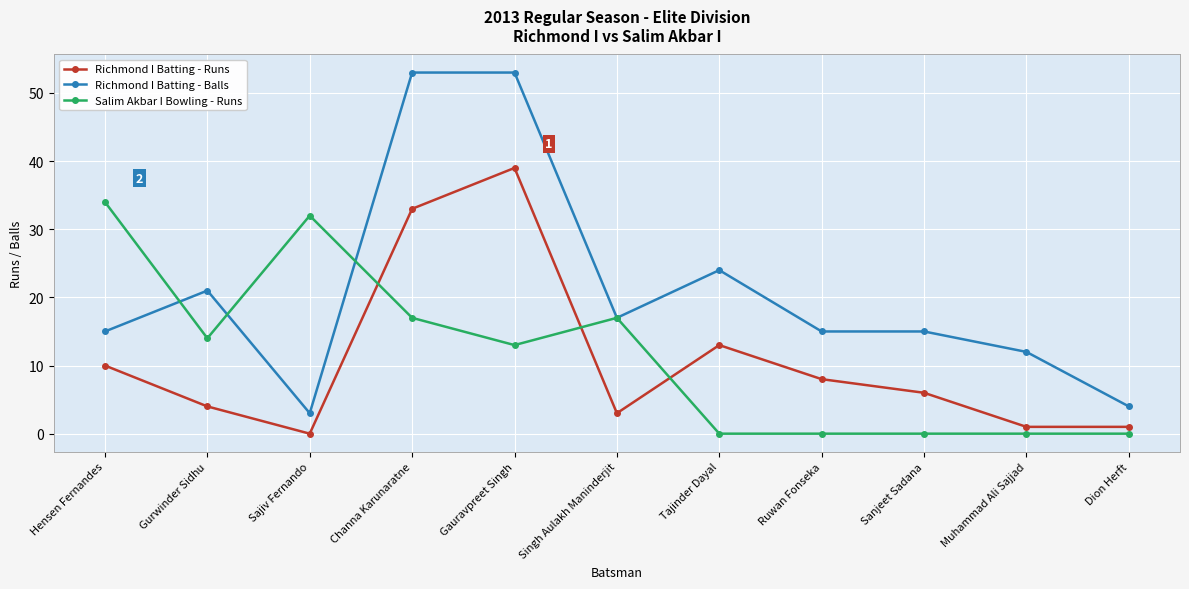

Is it true that Richmond I Batting - Runs equals 8 at Ruwan Fonseka?

True